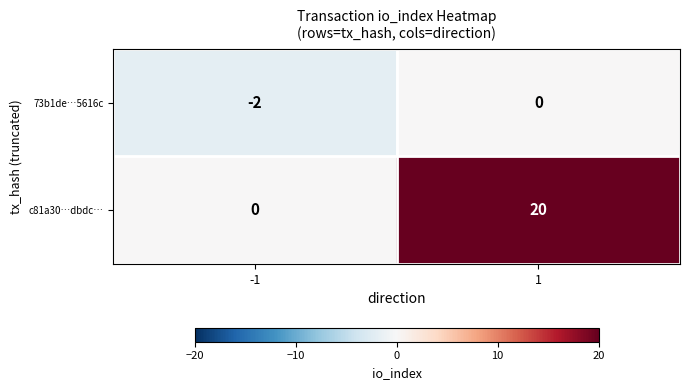

Is it true that 73b1de…5616c equals -2 at -1?

True